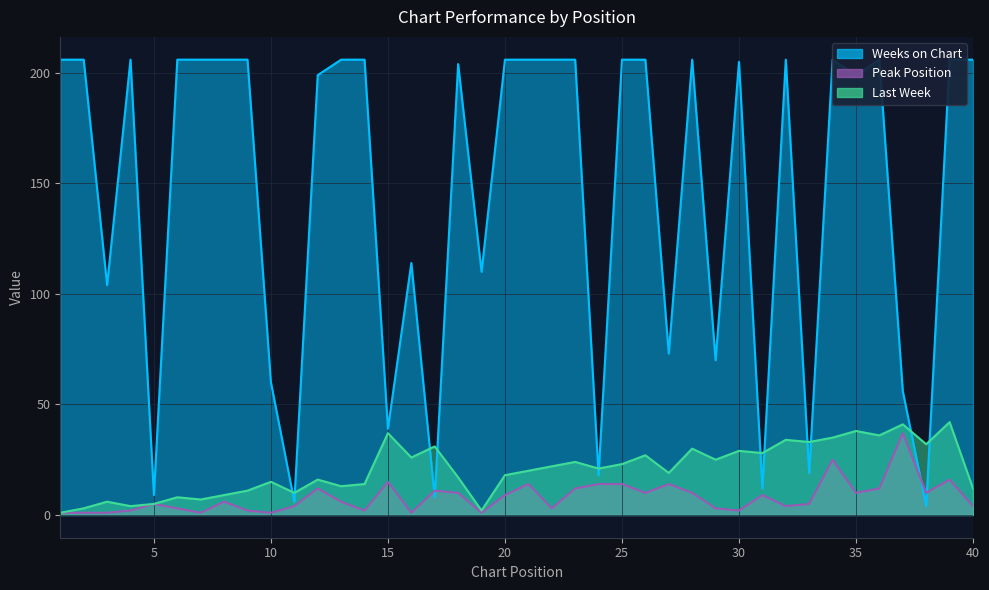

What is the sum of all Last Week values?

824